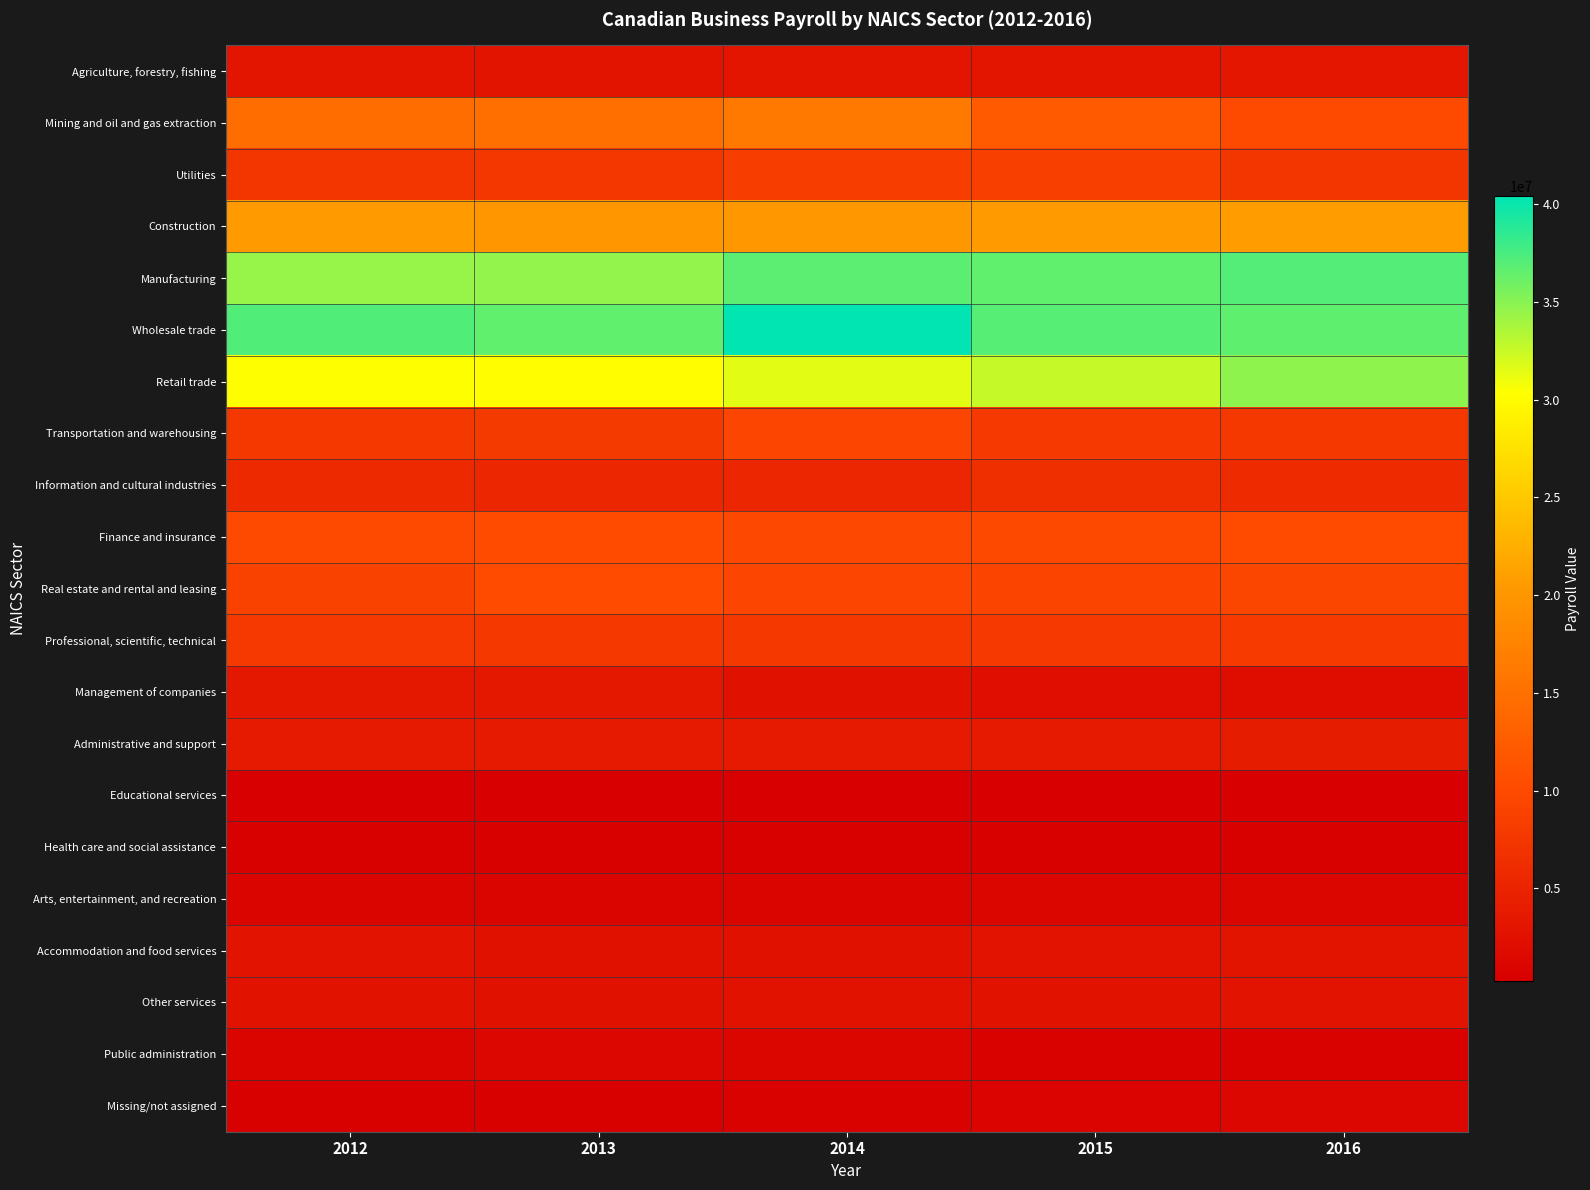

At 2014, list the series in order from largest to smallest.

Wholesale trade, Manufacturing, Retail trade, Construction, Mining and oil and gas extraction, Finance and insurance, Real estate and rental and leasing, Transportation and warehousing, Utilities, Professional, scientific, technical, Information and cultural industries, Administrative and support, Agriculture, forestry, fishing, Other services, Accommodation and food services, Management of companies, Public administration, Arts, entertainment, and recreation, Missing/not assigned, Health care and social assistance, Educational services